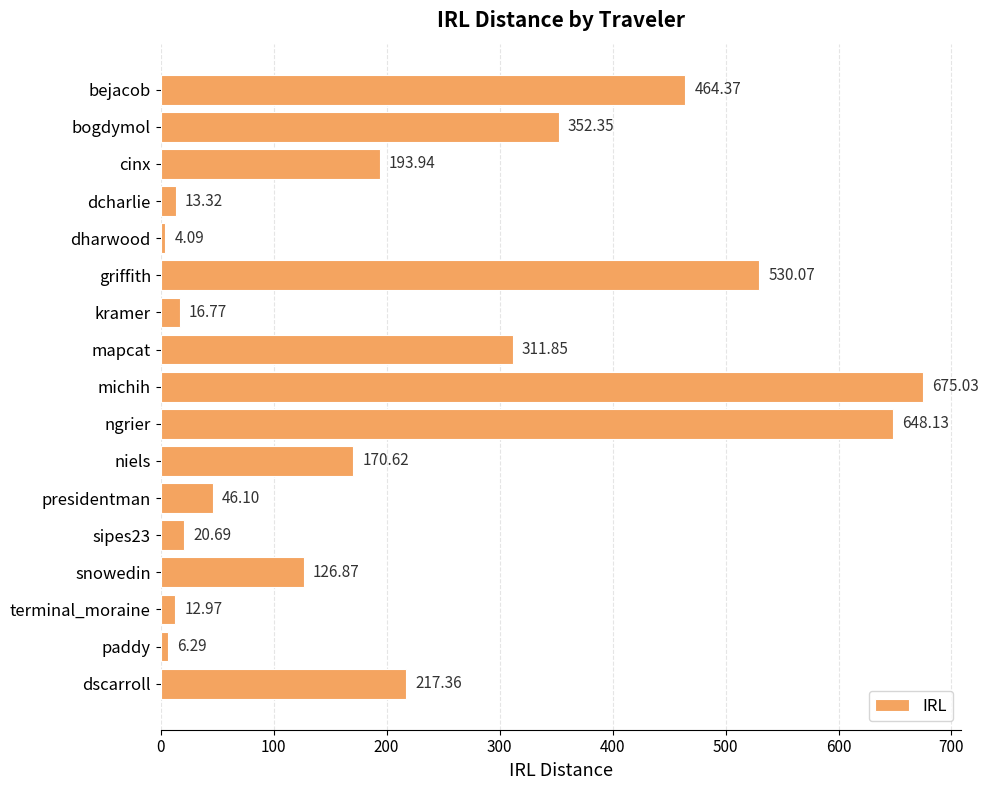

Rank the categories by value from highest to lowest.

michih, ngrier, griffith, bejacob, bogdymol, mapcat, dscarroll, cinx, niels, snowedin, presidentman, sipes23, kramer, dcharlie, terminal_moraine, paddy, dharwood